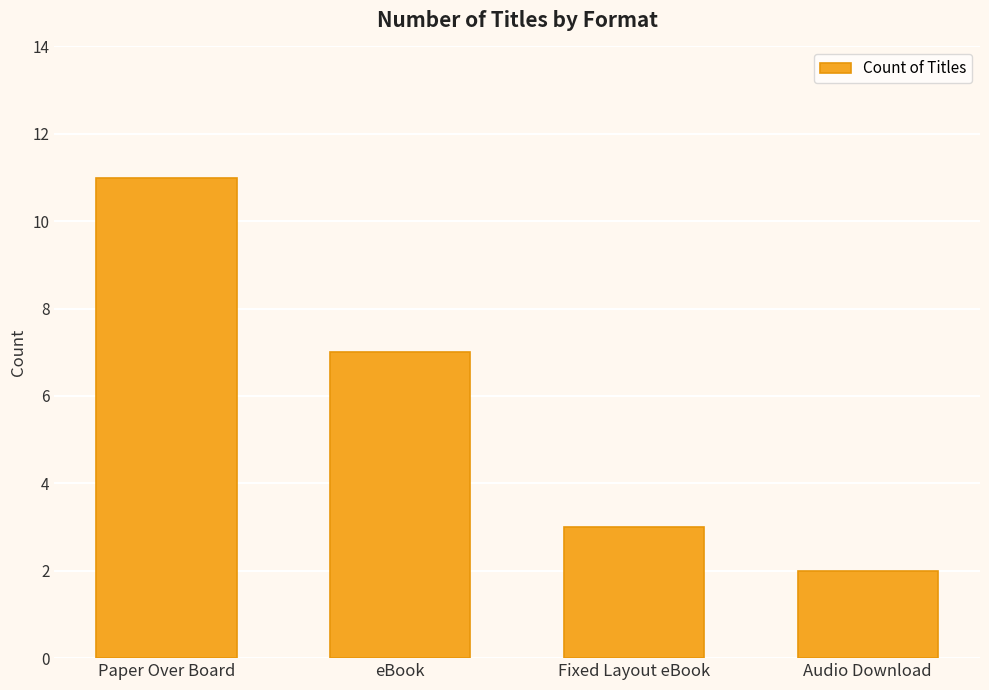

What is the sum of all values?

23